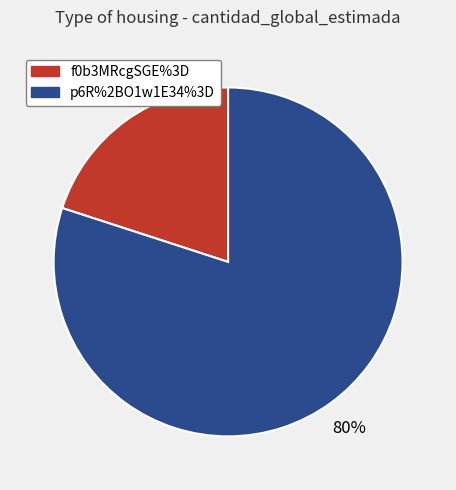

The p6R%2BO1w1E34%3D slice represents 73% of the pie. True or false?

False